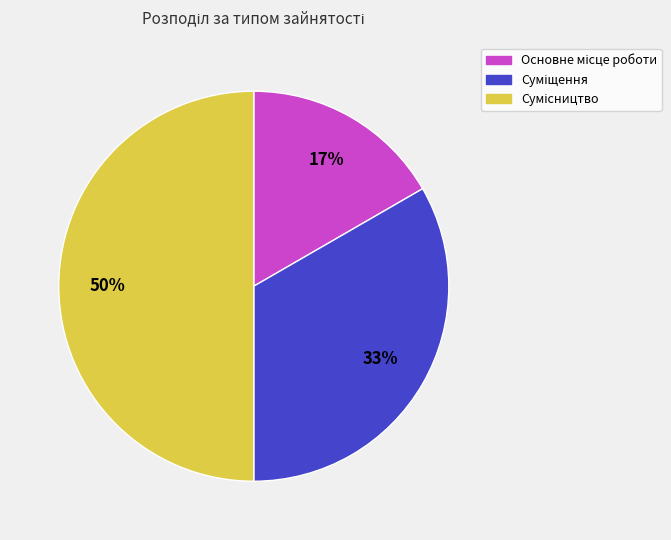

To the nearest percent, what is the average slice percentage?

33%